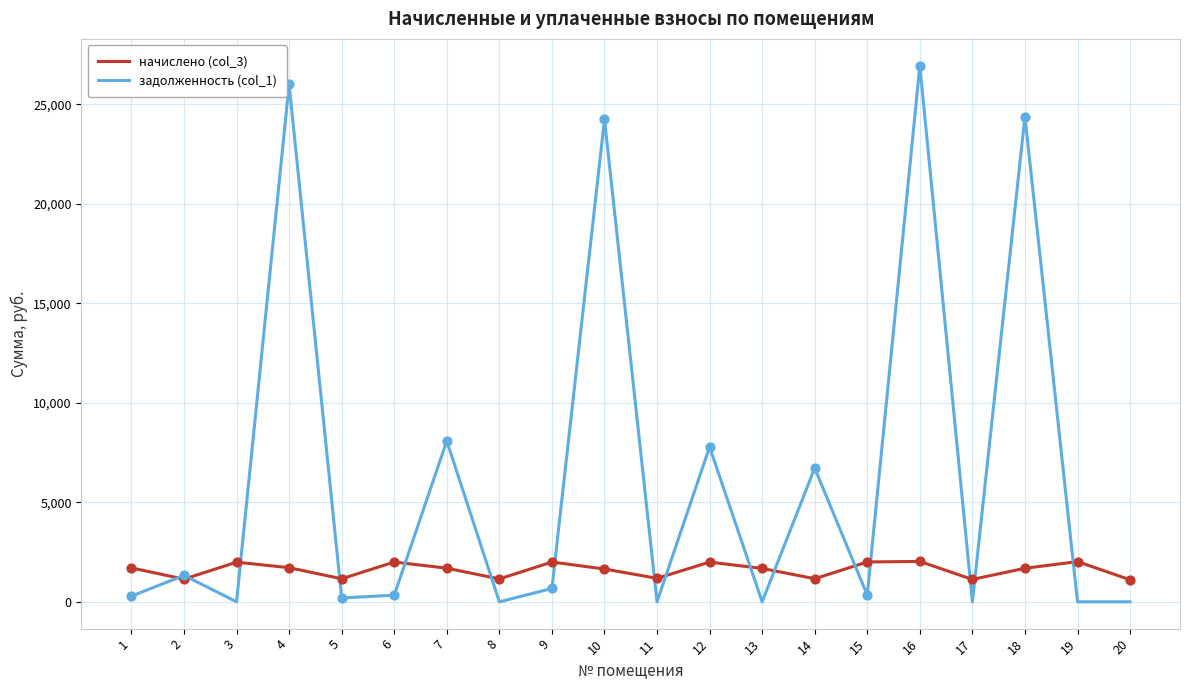

What is the total value across all series at 7?

9773.7